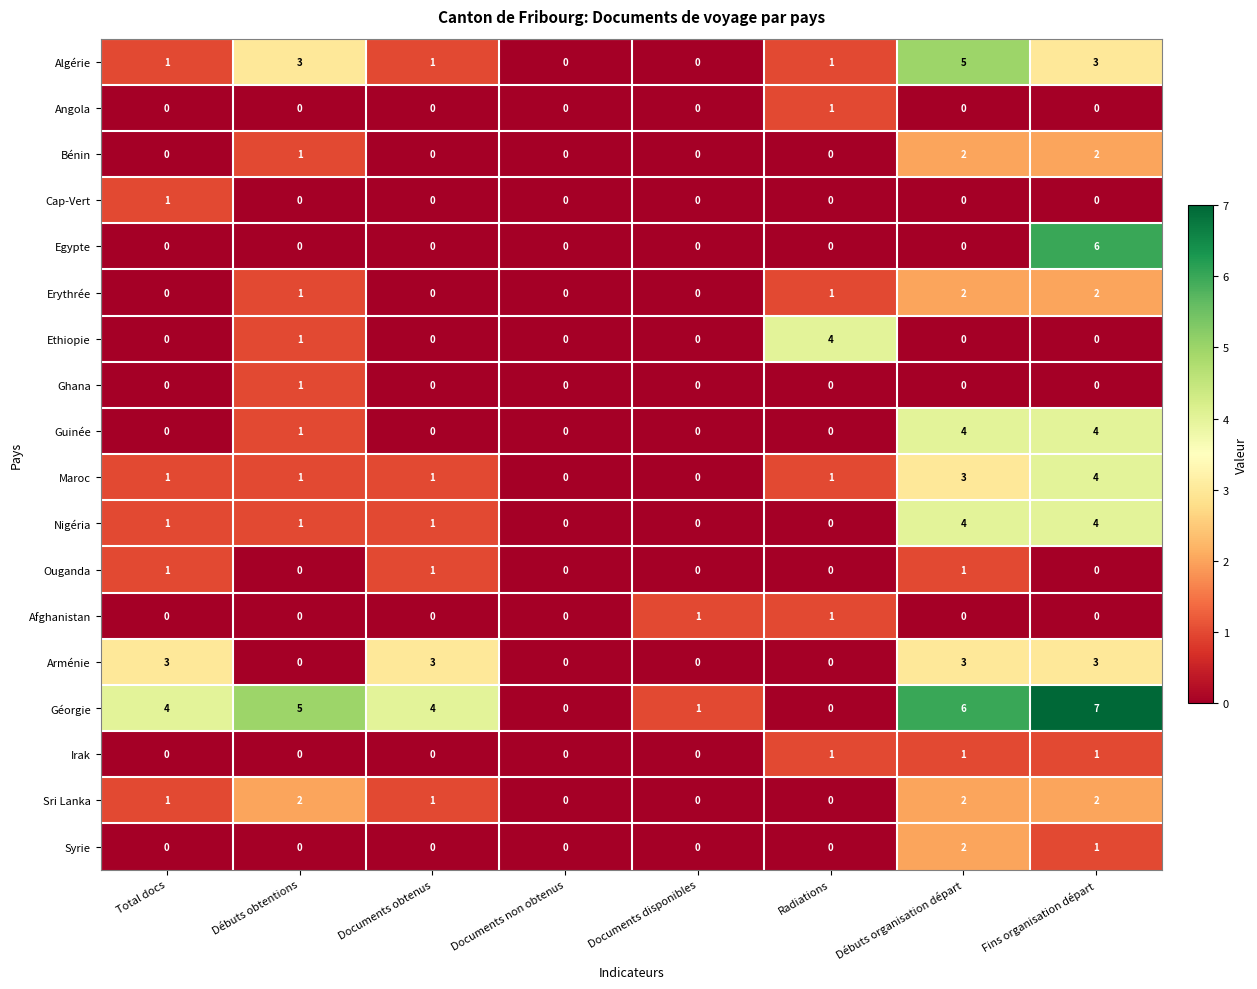

At which category does the chart reach its peak across all series?

Fins organisation départ